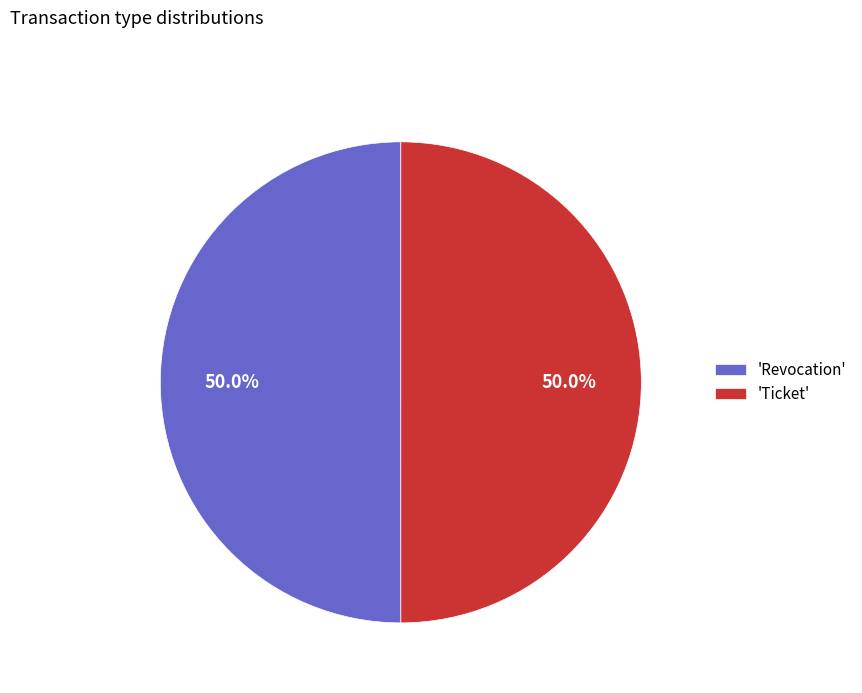

What is the ratio of the value at 'Revocation' to the value at 'Ticket'?

1.0